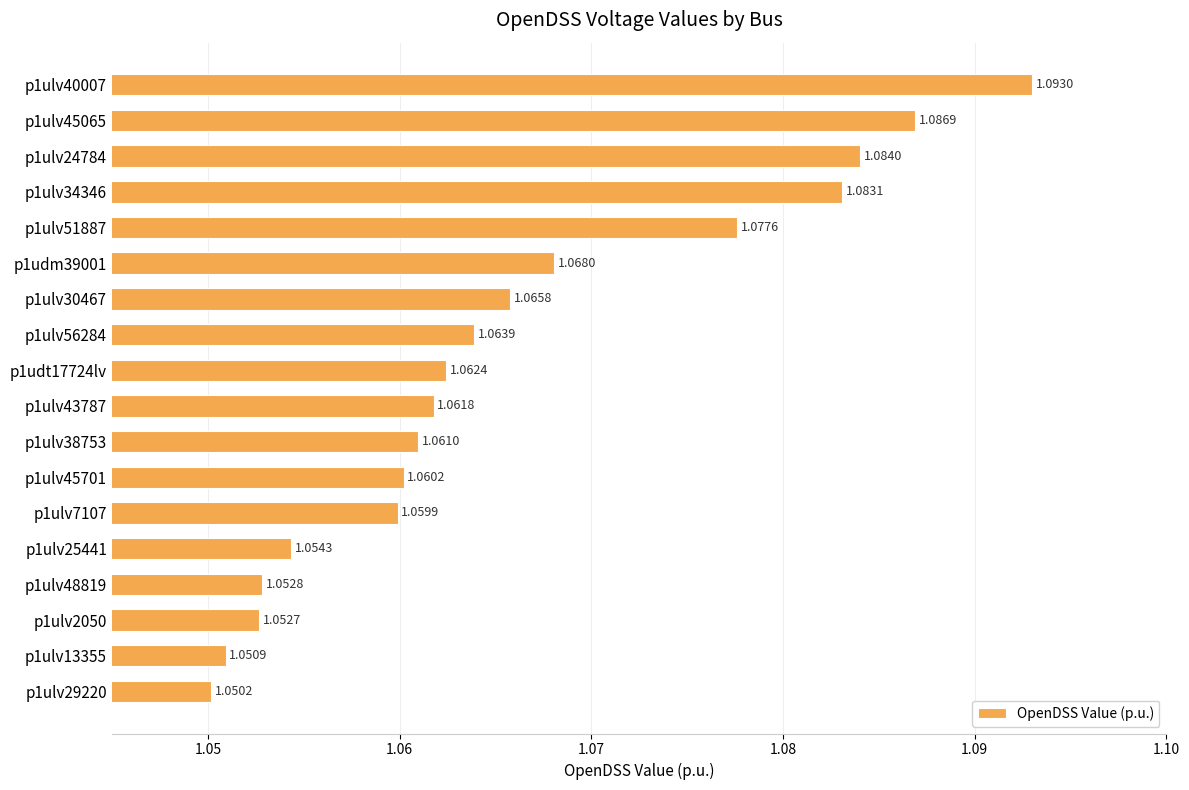

What is the sum of the values at p1ulv7107 and p1ulv56284?

2.1